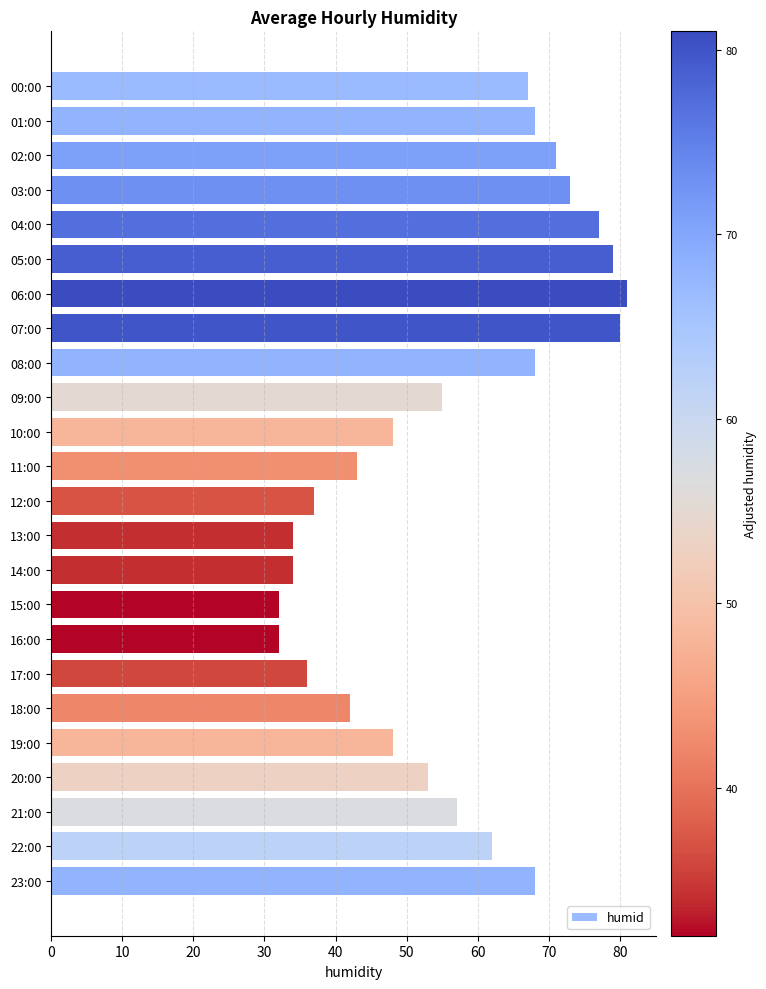

What is the average value?

56